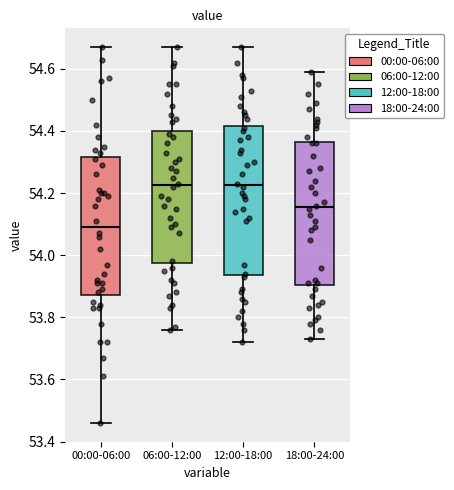

Where does the upper whisker of the box for 06:00-12:00 end on the y-axis? The values are not printed on the chart, so give them approximately, as read against the axis.

54.68